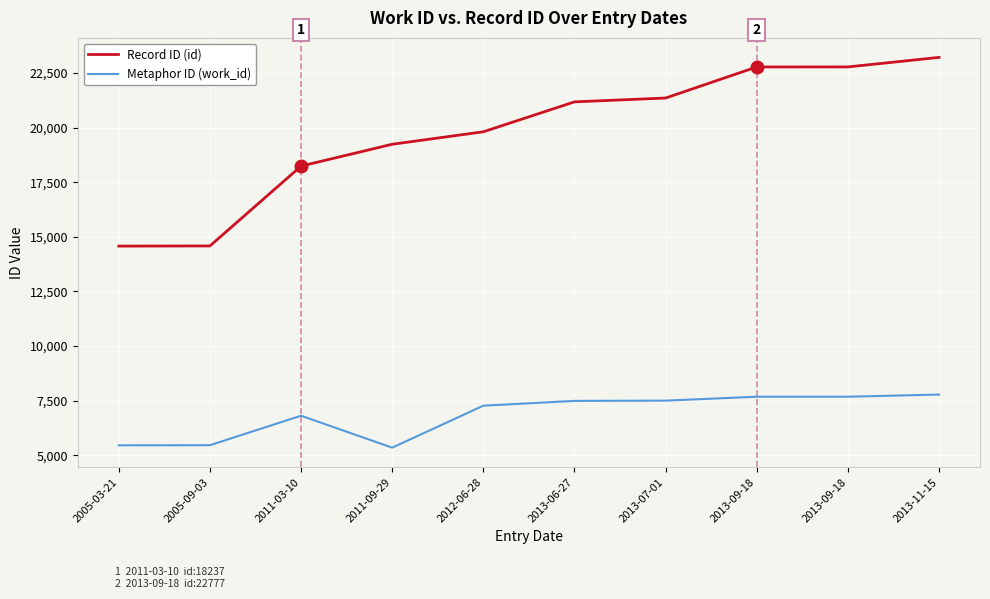

What is the maximum value for Metaphor ID (work_id)?

7776